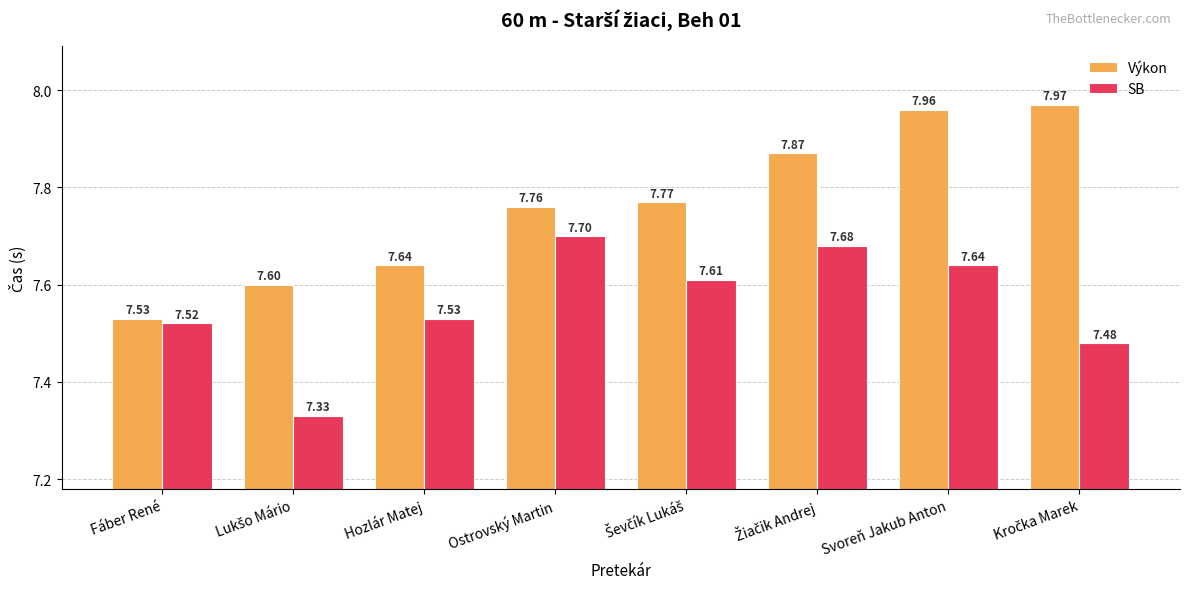

Where is Výkon nearest to the value 7?

Fáber René